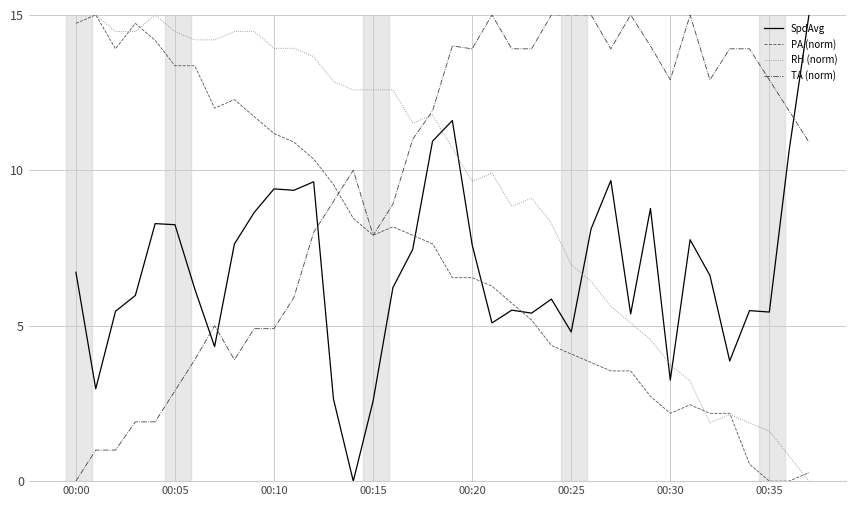

After their last crossing, which series has the higher values: PA (norm) or SpdAvg?

SpdAvg